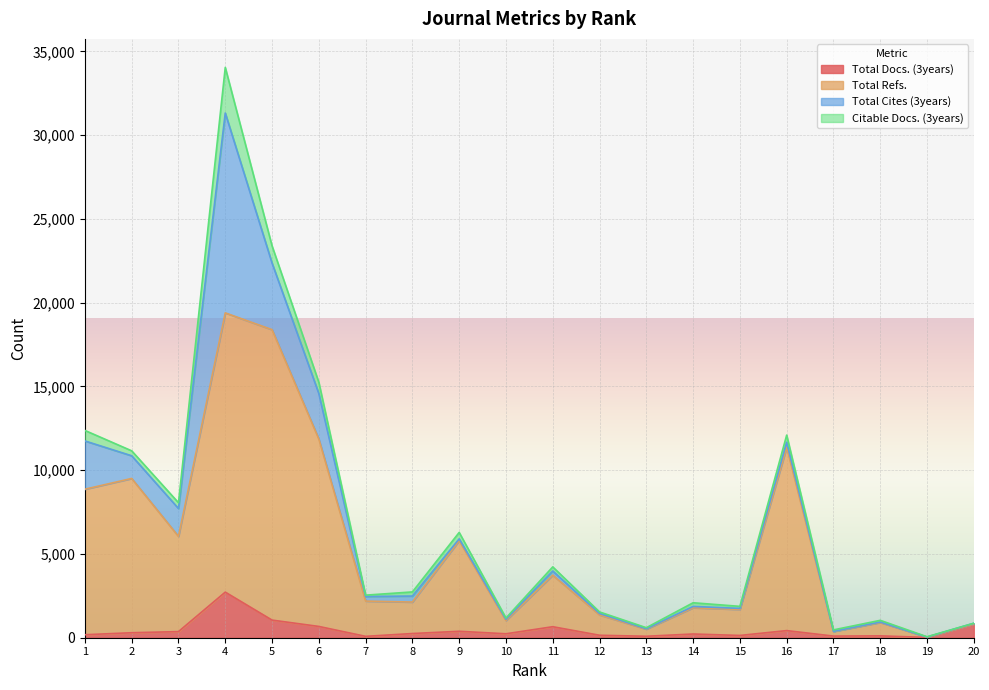

What is the value of the Total Refs. point at the 2nd from the left?

9507